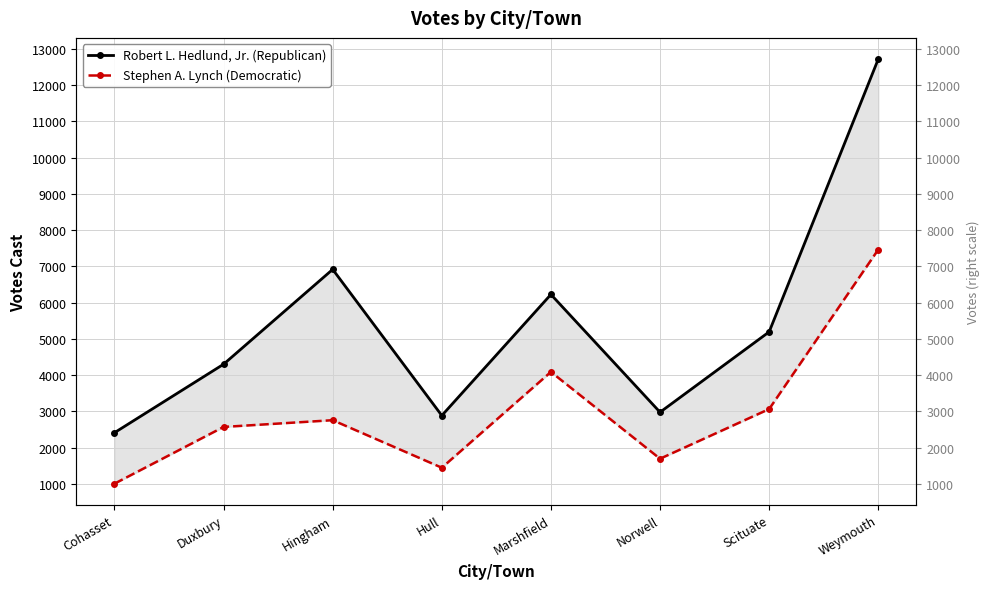

How many interior local valleys does the Stephen A. Lynch (Democratic) series have?

2